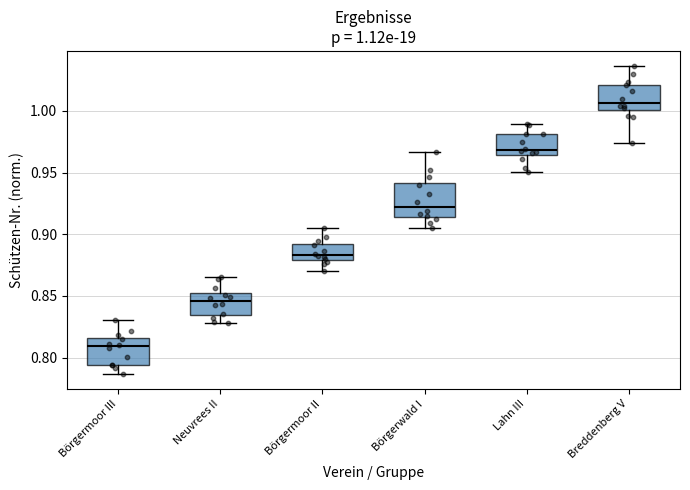

Which box's median line is the lowest?

Börgermoor III